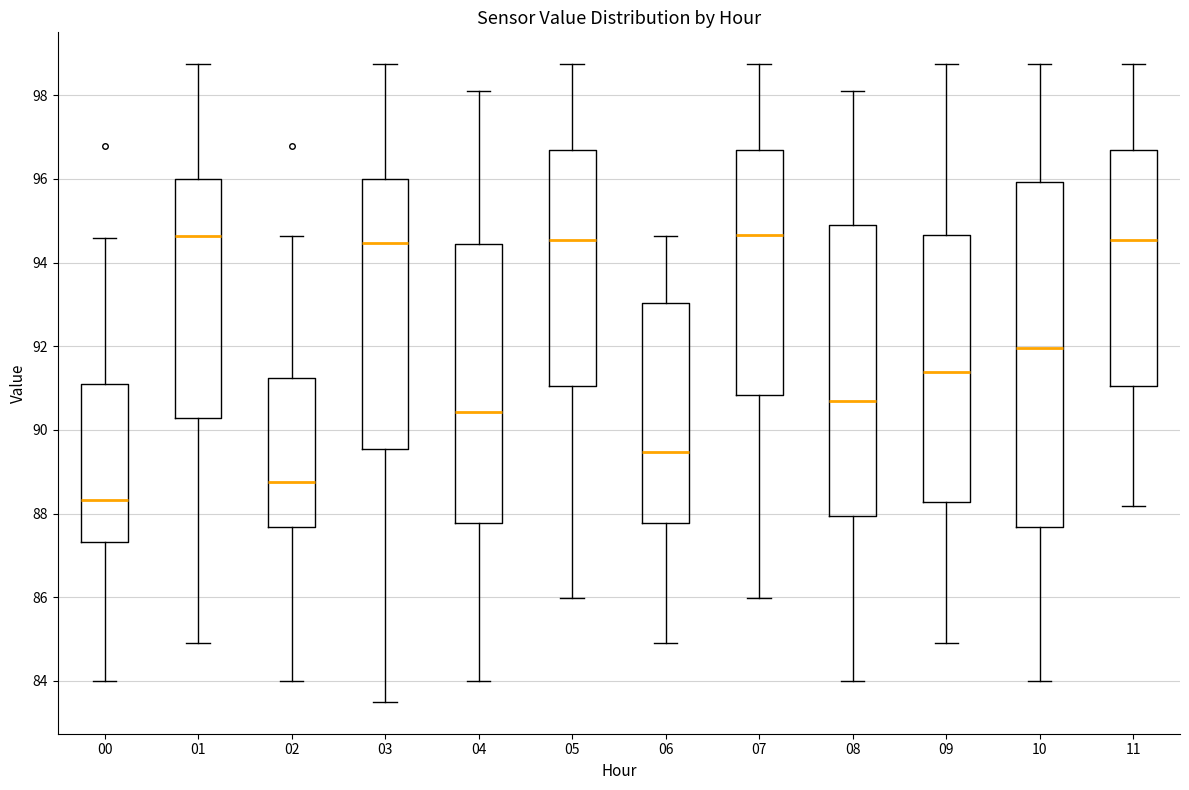

Comparing the boxes themselves (not the whiskers), which one is the tallest?

10